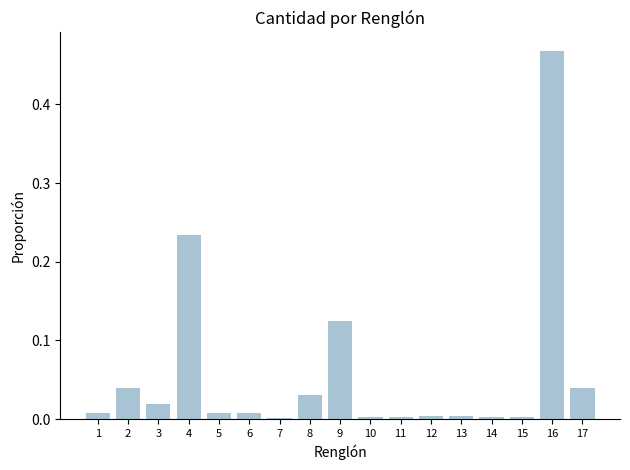

At which category does the chart reach its peak across all series?

16